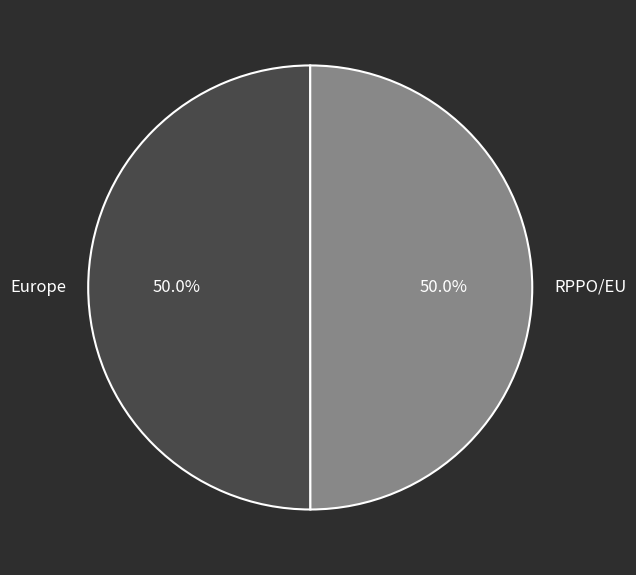

Approximately how many times larger is the value at RPPO/EU compared to Europe?

1.0